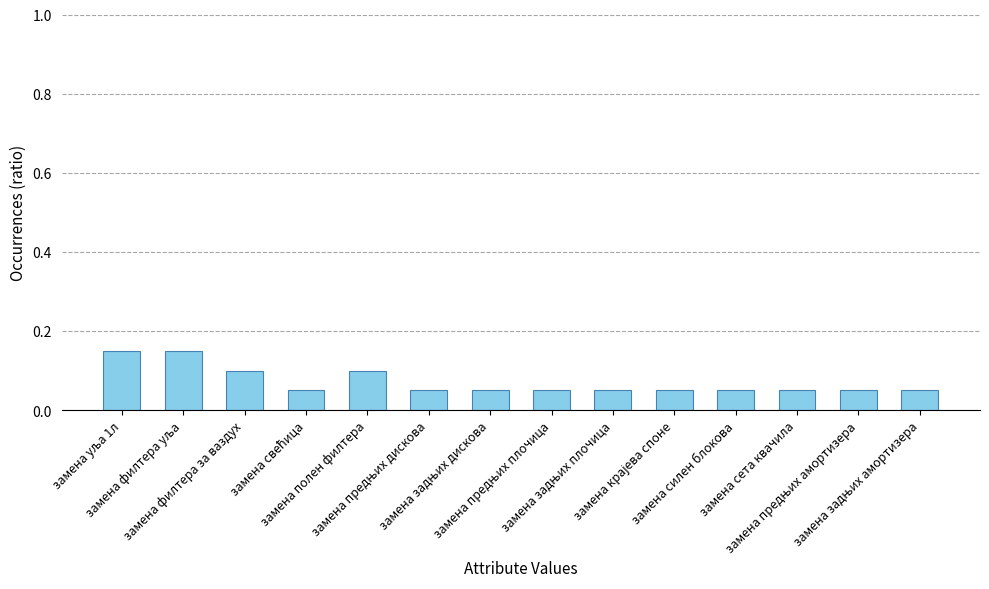

What is the sum of all values?

1.0